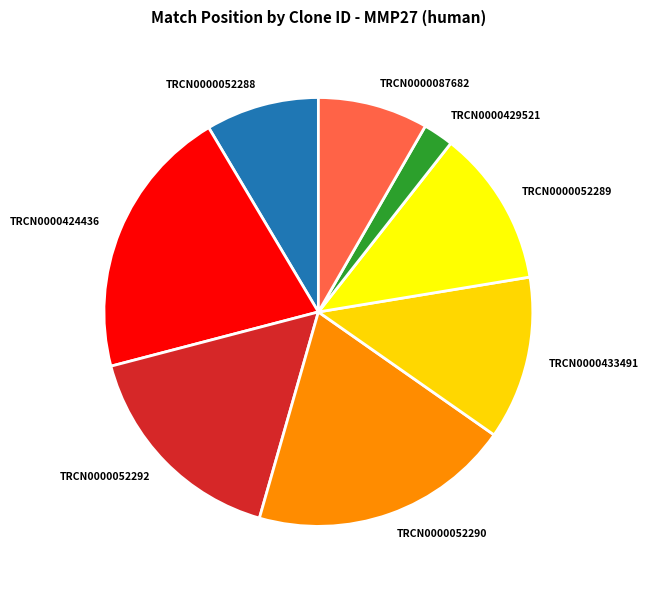

Which has a higher value, TRCN0000424436 or TRCN0000052292?

TRCN0000424436